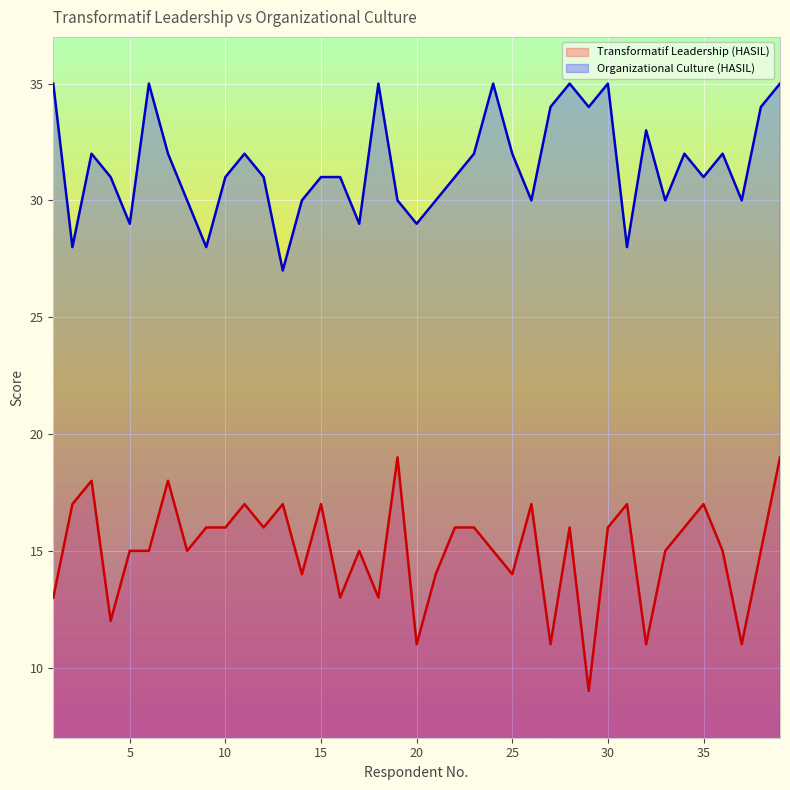

Which category has the lowest value in the Transformatif Leadership (HASIL) series?

29